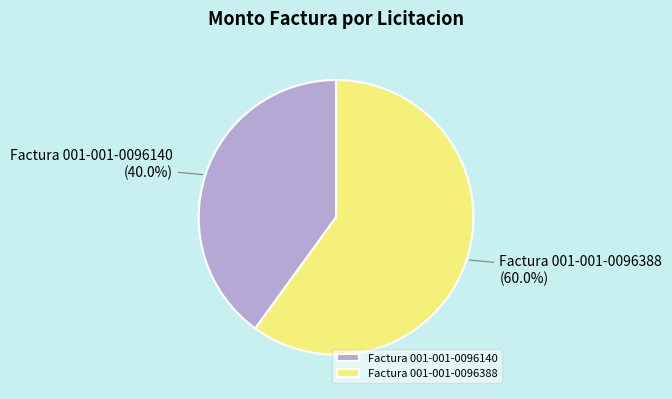

How many segments does this pie chart have?

2